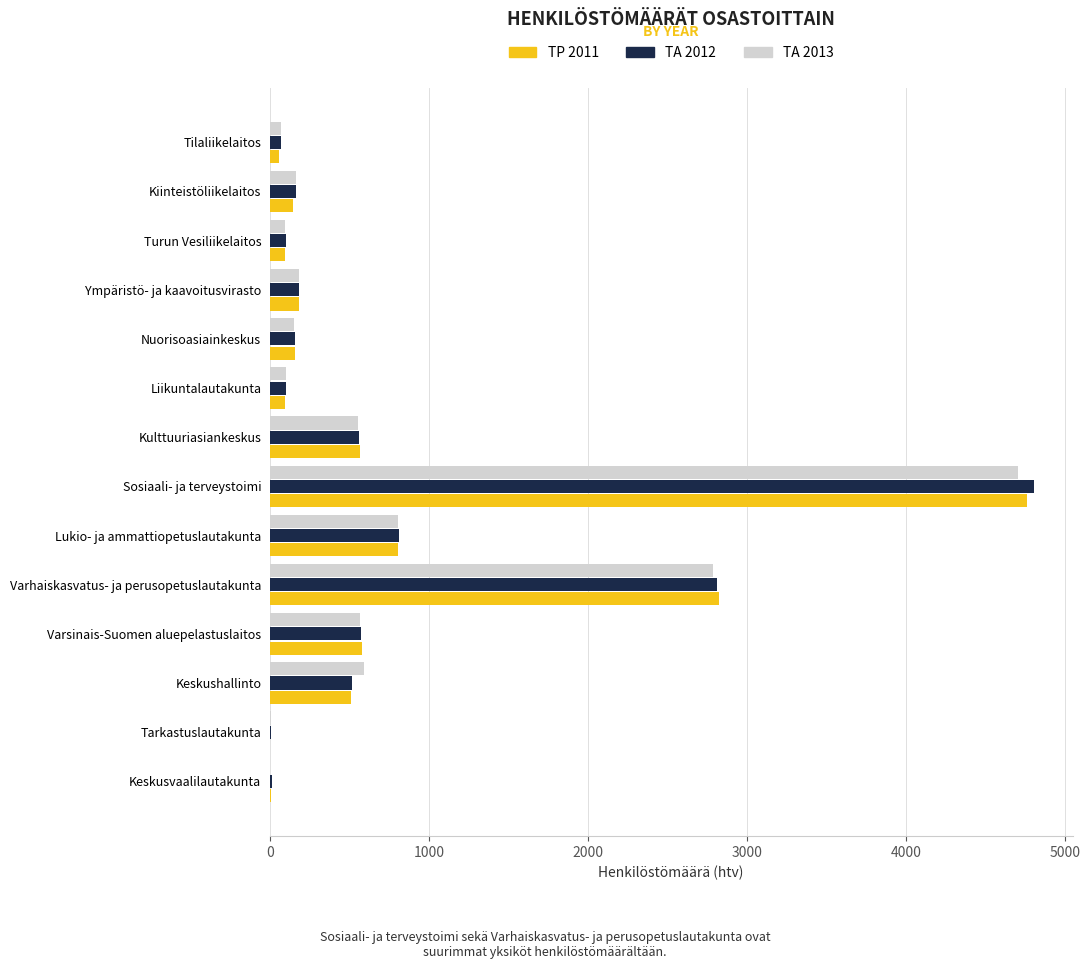

What is the sum of all TP 2011 values?

10802.2